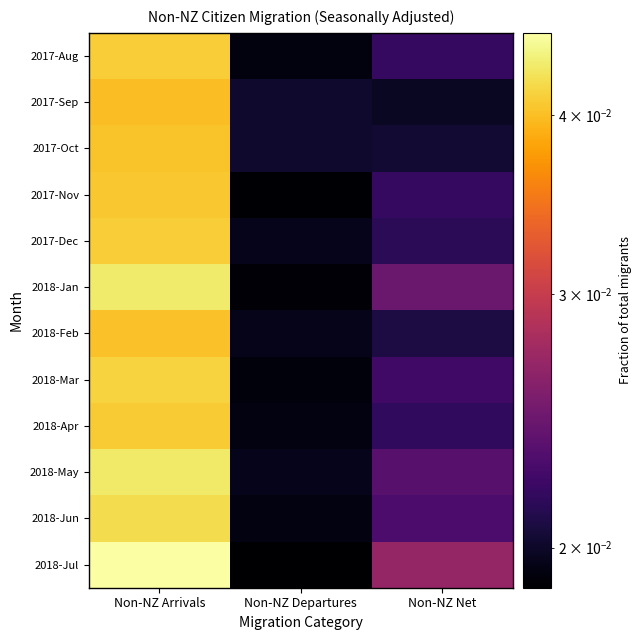

Which series has the widest spread of values?

2018-Jul